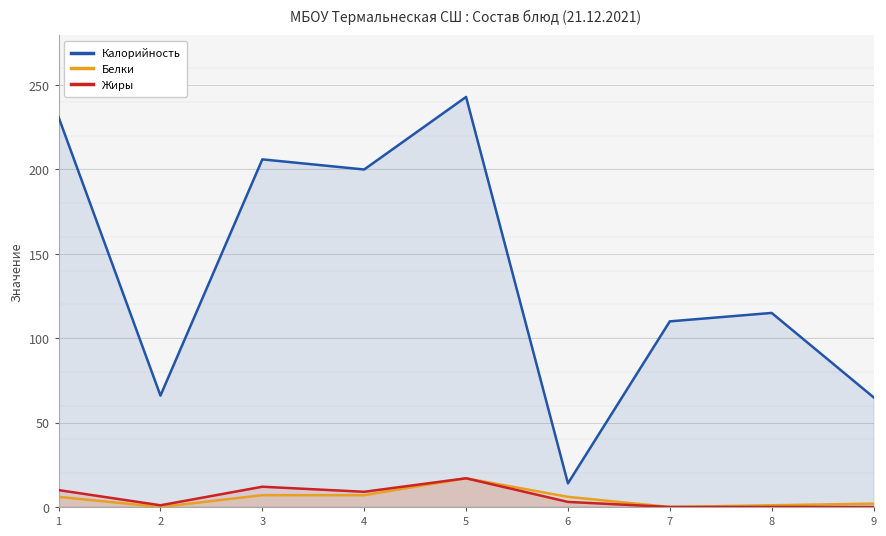

Is the value of Жиры at 2 greater than the value of Калорийность at 8?

No